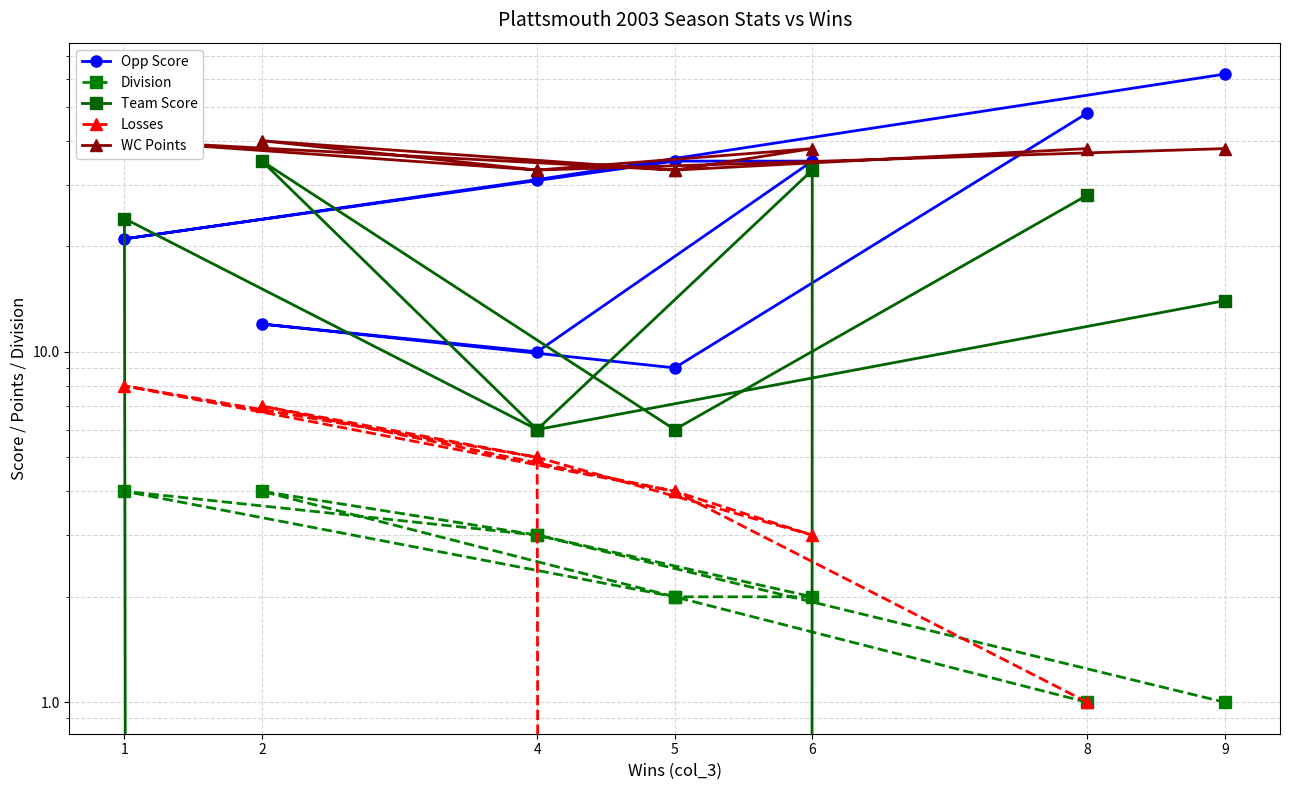

At which category does the chart reach its minimum across all series?

5